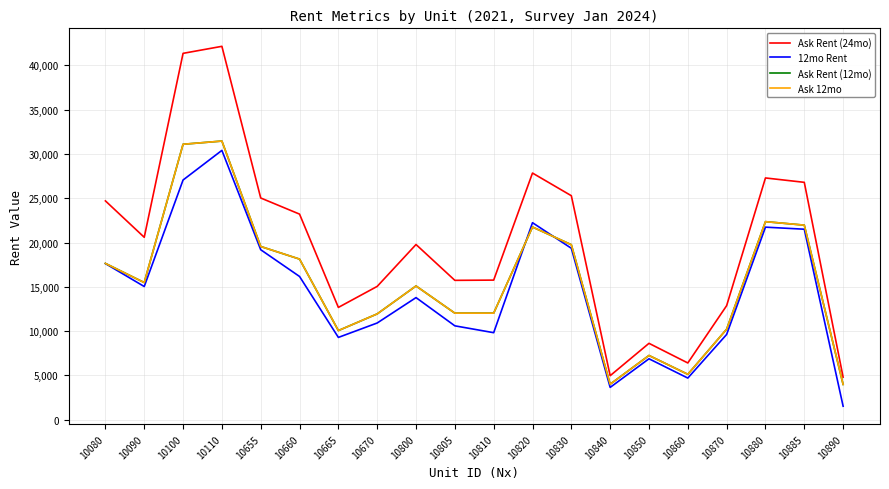

True or false: Ask Rent (24mo) and Ask Rent (12mo) intersect in this chart.

False